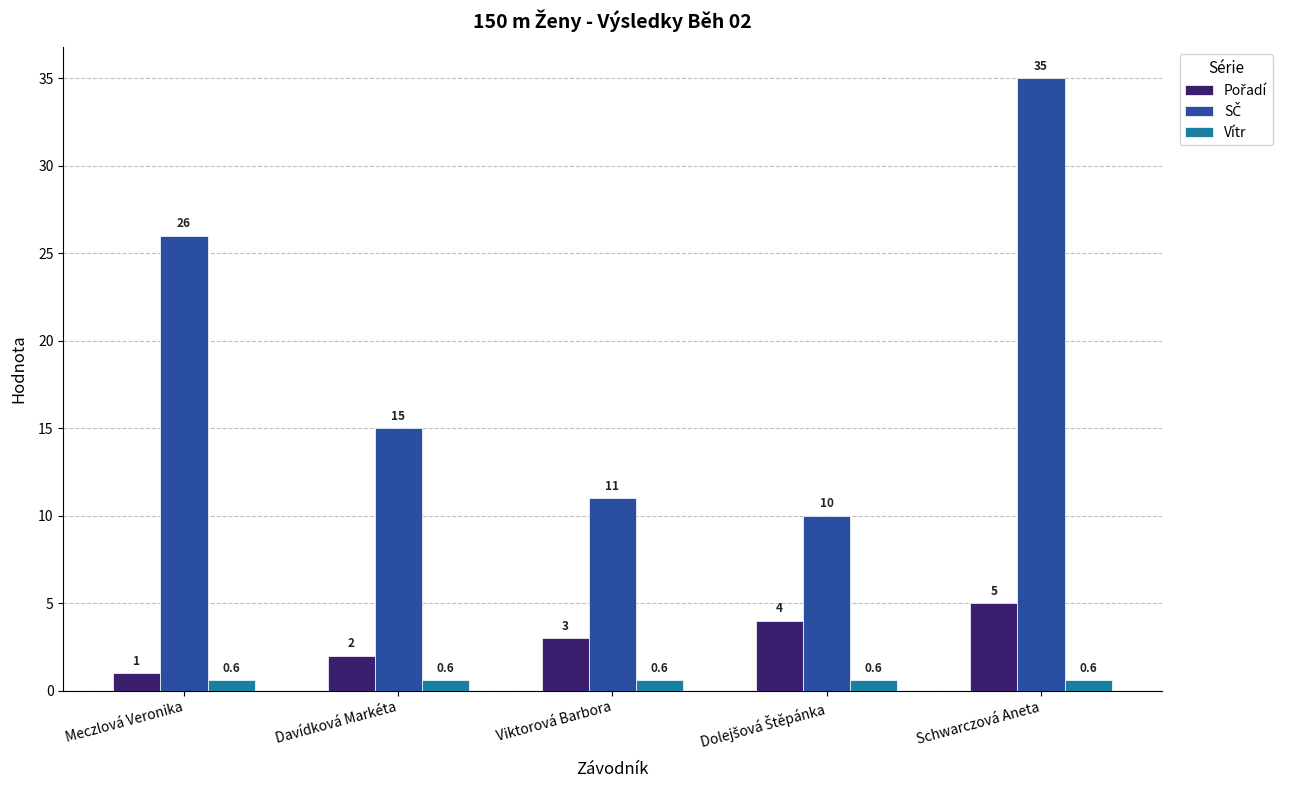

What position from the right is Meczlová Veronika?

5